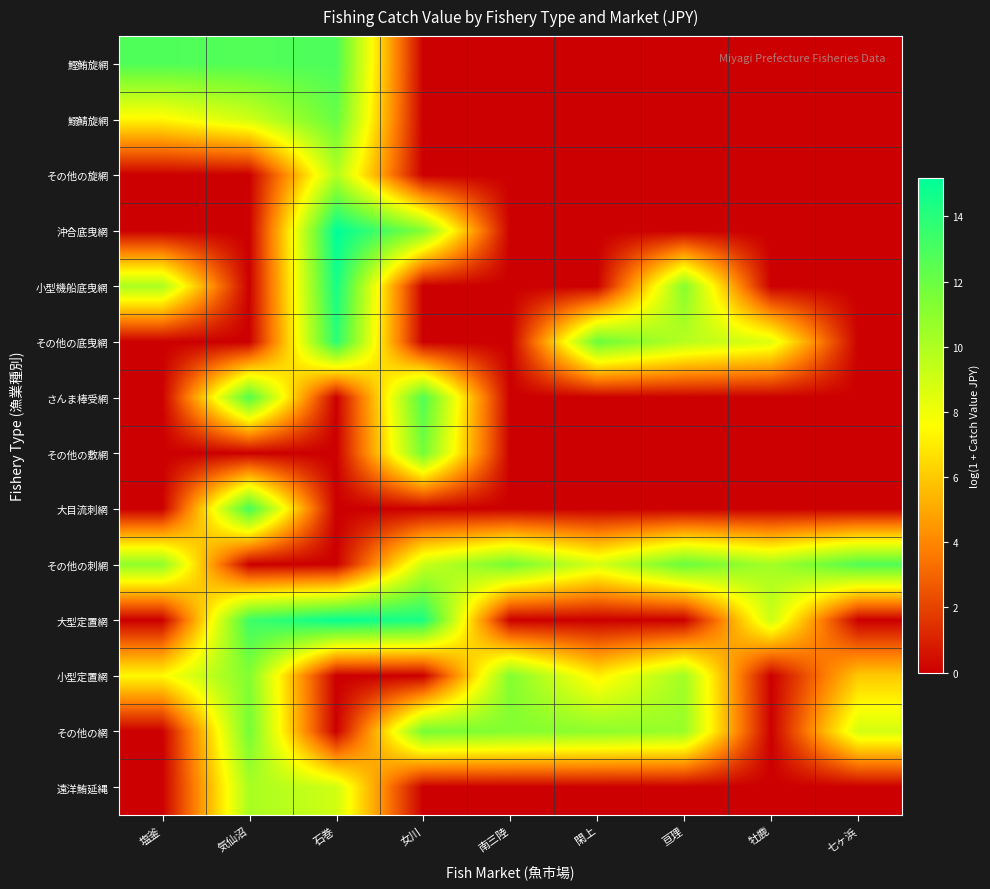

Reading right to left, what are all the values shown in this chart?

鰹鮪旋網: 七ヶ浜=0.0	牡鹿=0.0	亘理=0.0	閑上=0.0	南三陸=0.0	女川=0.0	石巻=12.9	気仙沼=12.7	塩釜=12.8
鰯鯖旋網: 七ヶ浜=0.0	牡鹿=0.0	亘理=0.0	閑上=0.0	南三陸=0.0	女川=0.0	石巻=12.1	気仙沼=8.9	塩釜=7.4
その他の旋網: 七ヶ浜=0.0	牡鹿=0.0	亘理=0.0	閑上=0.0	南三陸=0.0	女川=0.0	石巻=9.8	気仙沼=0.0	塩釜=0.0
沖合底曳網: 七ヶ浜=0.0	牡鹿=0.0	亘理=0.0	閑上=0.0	南三陸=0.0	女川=11.3	石巻=15.2	気仙沼=0.0	塩釜=0.0
小型機船底曳網: 七ヶ浜=0.0	牡鹿=0.0	亘理=11.2	閑上=0.0	南三陸=0.0	女川=0.0	石巻=14.5	気仙沼=0.0	塩釜=10.0
その他の底曳網: 七ヶ浜=0.0	牡鹿=8.5	亘理=9.7	閑上=11.9	南三陸=0.0	女川=0.0	石巻=13.9	気仙沼=0.0	塩釜=0.0
さんま棒受網: 七ヶ浜=0.0	牡鹿=0.0	亘理=0.0	閑上=0.0	南三陸=0.0	女川=12.7	石巻=0.0	気仙沼=12.7	塩釜=0.0
その他の敷網: 七ヶ浜=0.0	牡鹿=0.0	亘理=0.0	閑上=0.0	南三陸=0.0	女川=11.7	石巻=0.0	気仙沼=0.0	塩釜=0.0
大目流刺網: 七ヶ浜=0.0	牡鹿=0.0	亘理=0.0	閑上=0.0	南三陸=0.0	女川=0.0	石巻=0.0	気仙沼=13.1	塩釜=0.0
その他の刺網: 七ヶ浜=12.7	牡鹿=10.3	亘理=12.0	閑上=8.8	南三陸=11.7	女川=9.1	石巻=0.0	気仙沼=0.0	塩釜=10.9
大型定置網: 七ヶ浜=0.0	牡鹿=9.1	亘理=0.0	閑上=0.0	南三陸=0.0	女川=14.4	石巻=15.0	気仙沼=13.3	塩釜=0.0
小型定置網: 七ヶ浜=6.0	牡鹿=0.0	亘理=10.3	閑上=7.1	南三陸=11.3	女川=0.0	石巻=0.0	気仙沼=11.3	塩釜=7.4
その他の網: 七ヶ浜=8.9	牡鹿=0.0	亘理=10.6	閑上=11.0	南三陸=11.2	女川=11.6	石巻=0.0	気仙沼=11.7	塩釜=0.0
遠洋鮪延縄: 七ヶ浜=0.0	牡鹿=0.0	亘理=0.0	閑上=0.0	南三陸=0.0	女川=0.0	石巻=9.0	気仙沼=10.1	塩釜=0.0